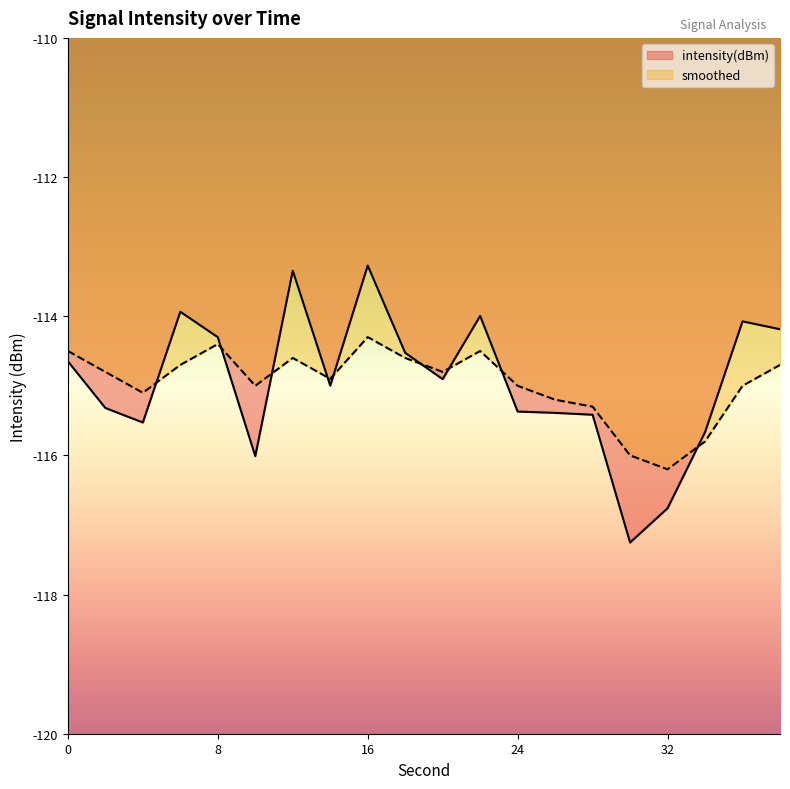

Is it true that smoothed equals -115.0 at 36?

True